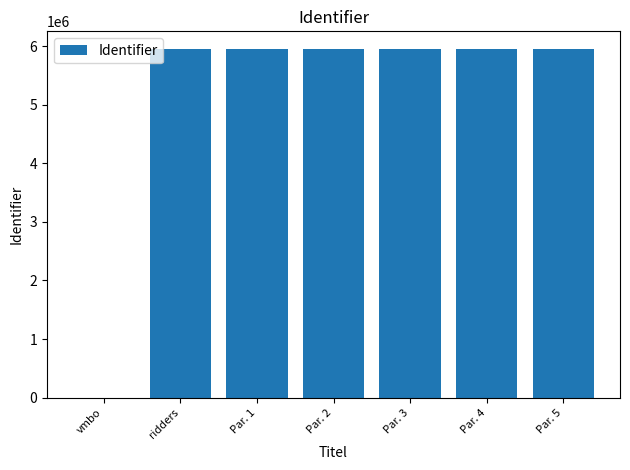

What is the change in value from vmbo to Par. 5?

+5957503